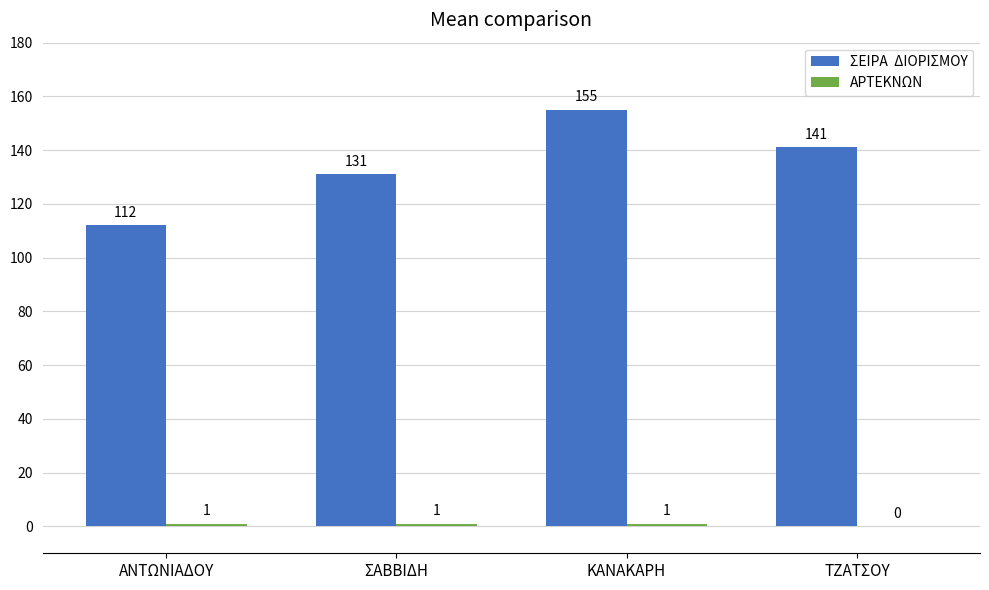

Which label corresponds to the largest value in the chart?

ΚΑΝΑΚΑΡΗ